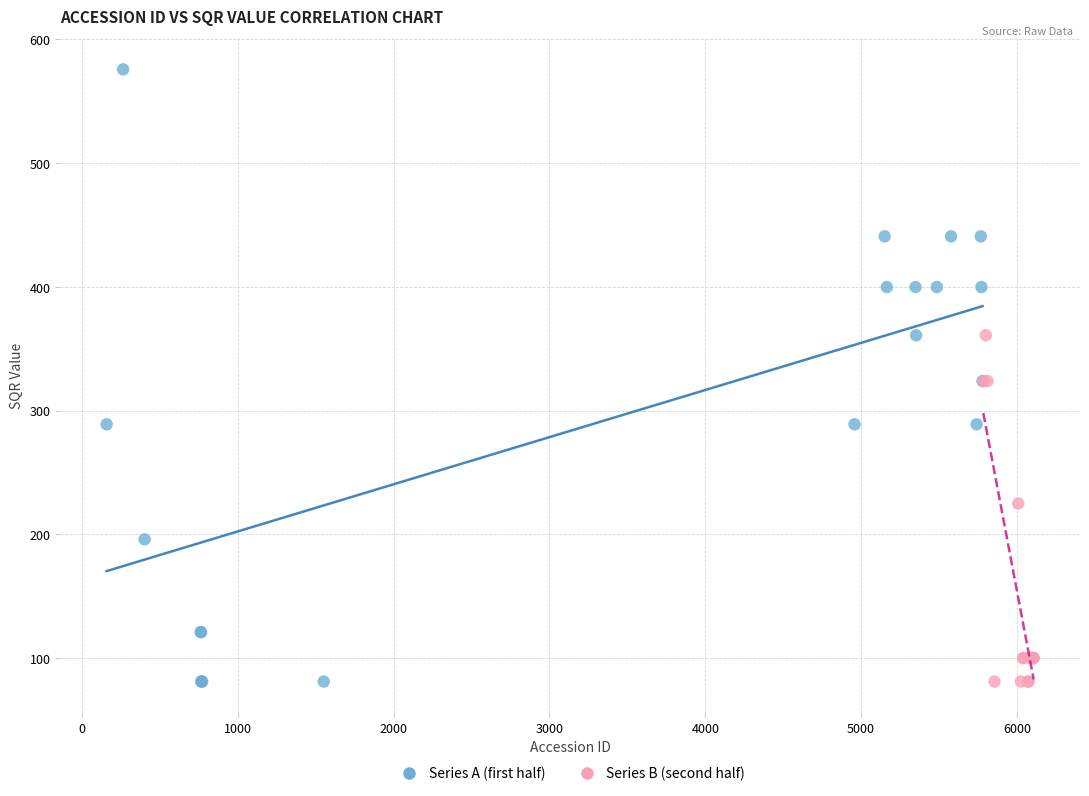

Which series reaches the maximum Y coordinate?

Series A (first half)